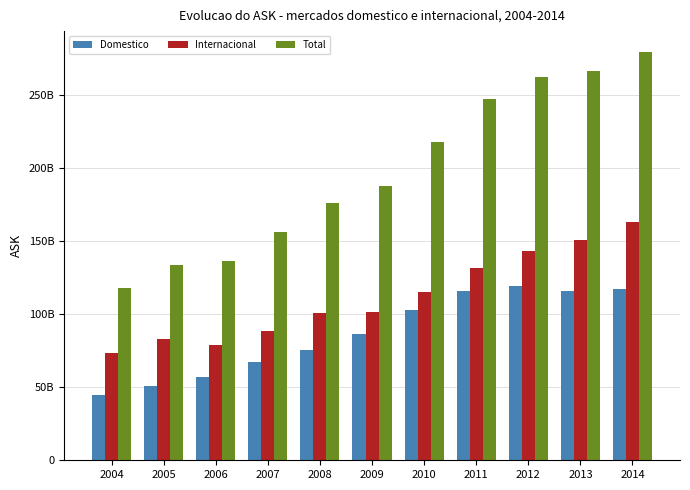

List the labels in order of Domestico value, largest first.

2012, 2014, 2011, 2013, 2010, 2009, 2008, 2007, 2006, 2005, 2004